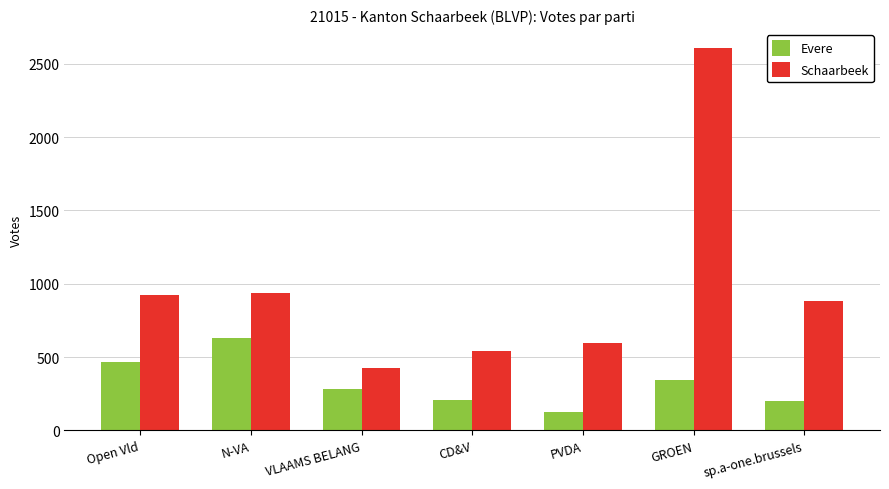

Is it true that Schaarbeek equals 249 at VLAAMS BELANG?

False